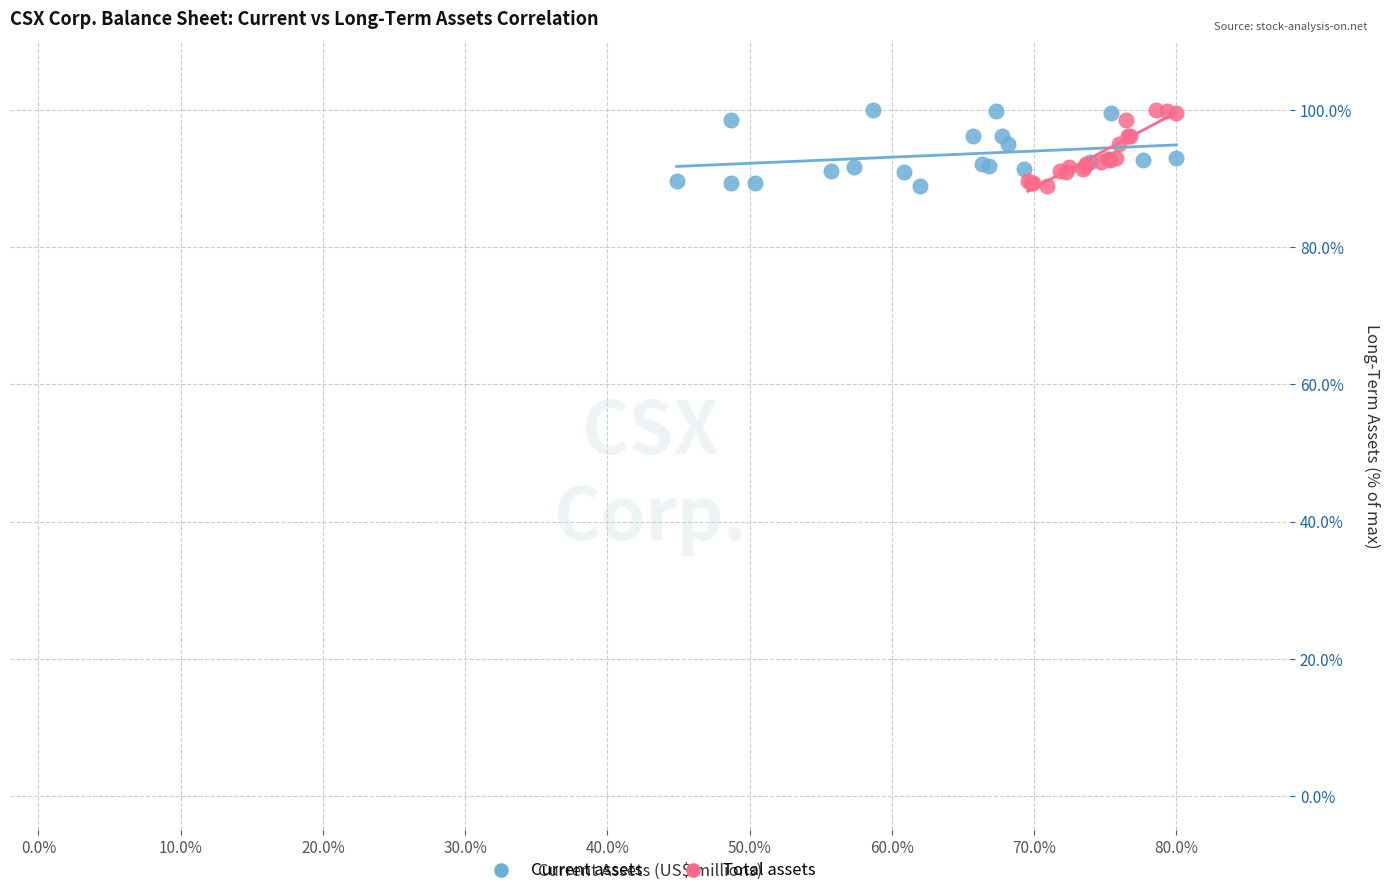

What are all the series names shown in the legend?

Current assets, Total assets